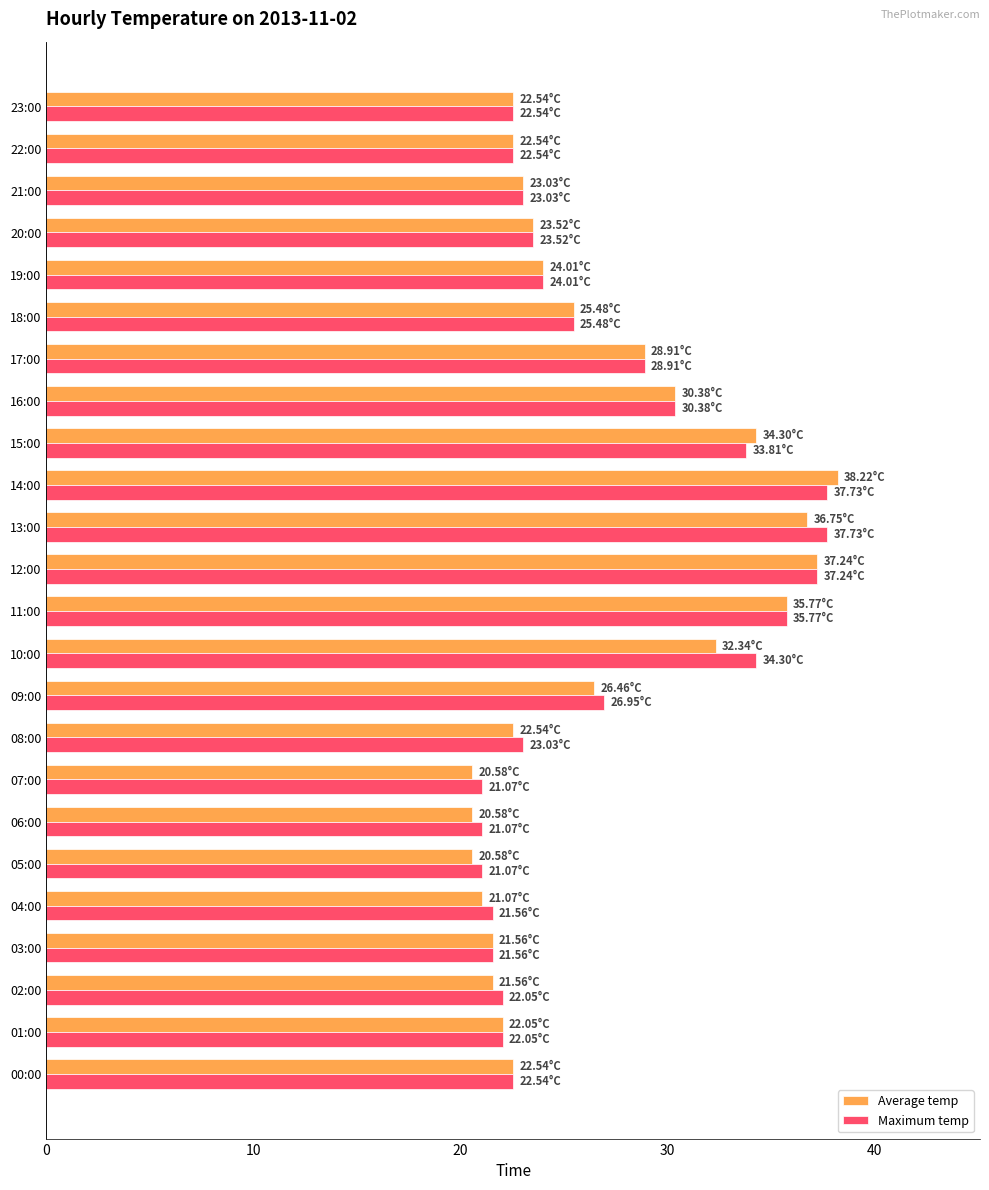

How many series are shown in this chart?

2